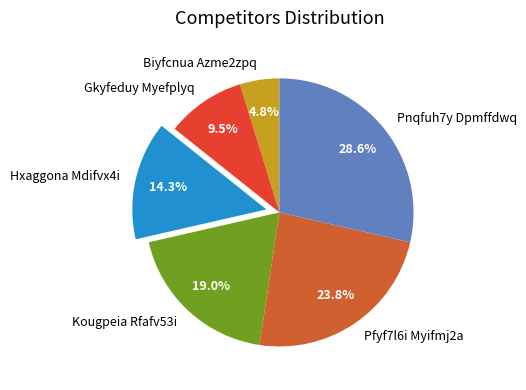

What percentage is NOT represented by Kougpeia Rfafv53i?

81.0%